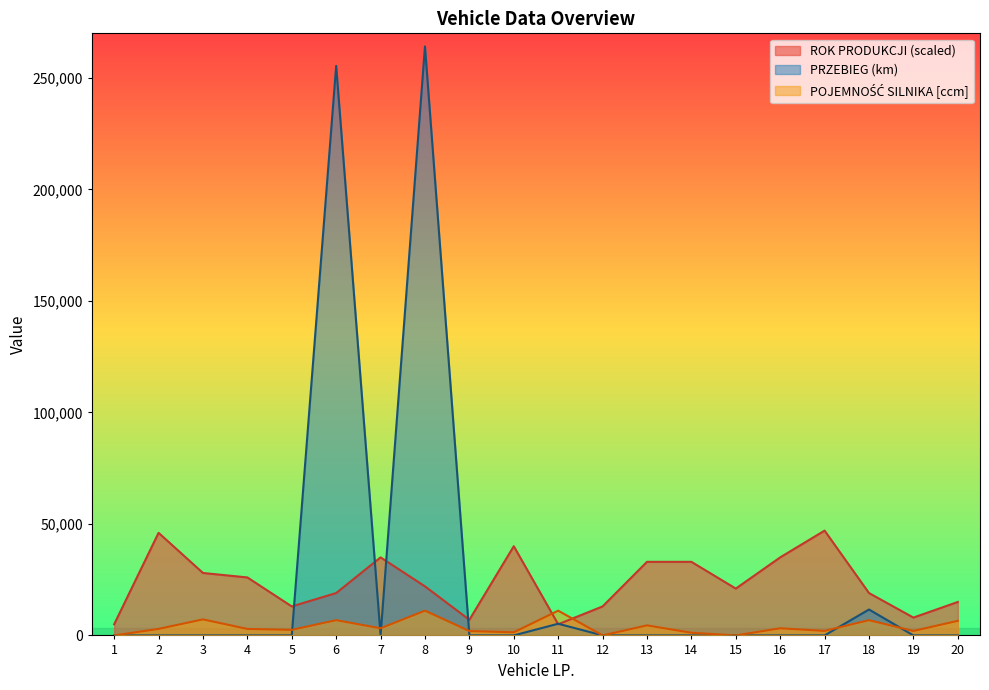

What are all the series names shown in the legend?

ROK PRODUKCJI, PRZEBIEG (km), POJEMNOŚĆ SILNIKA [ccm]